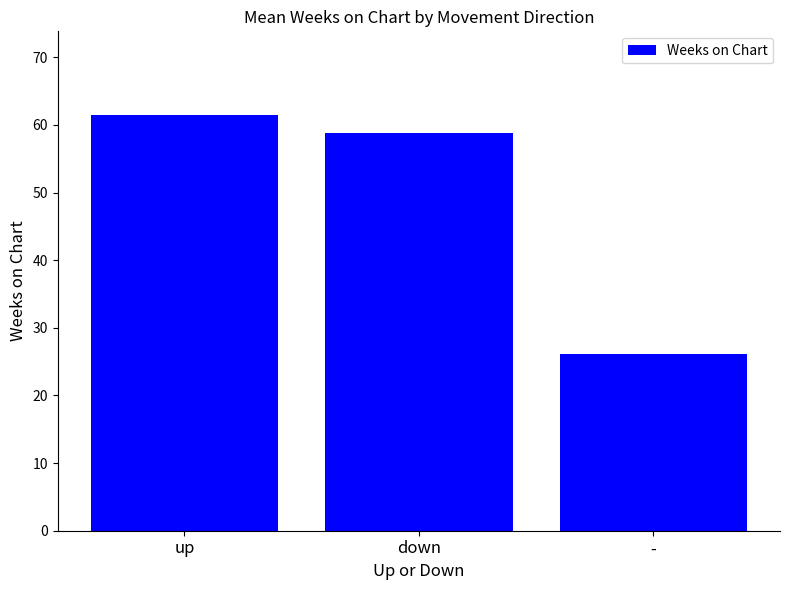

Does the chart contain stacked bars?

No